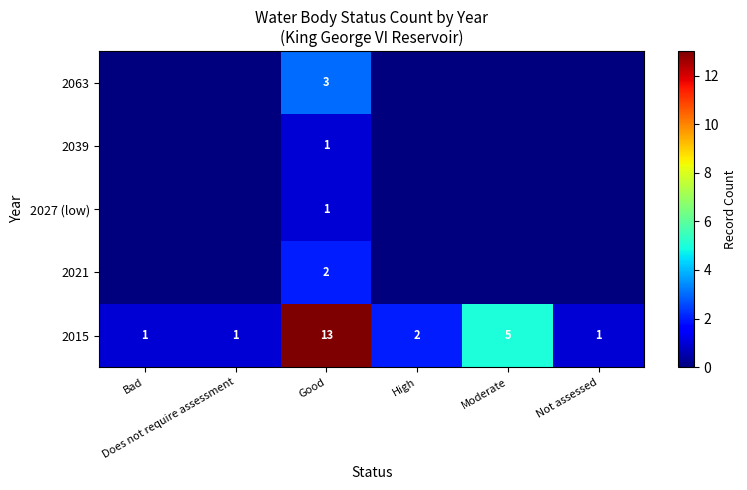

What is the difference between the maximum and minimum values in the 2015 series?

12